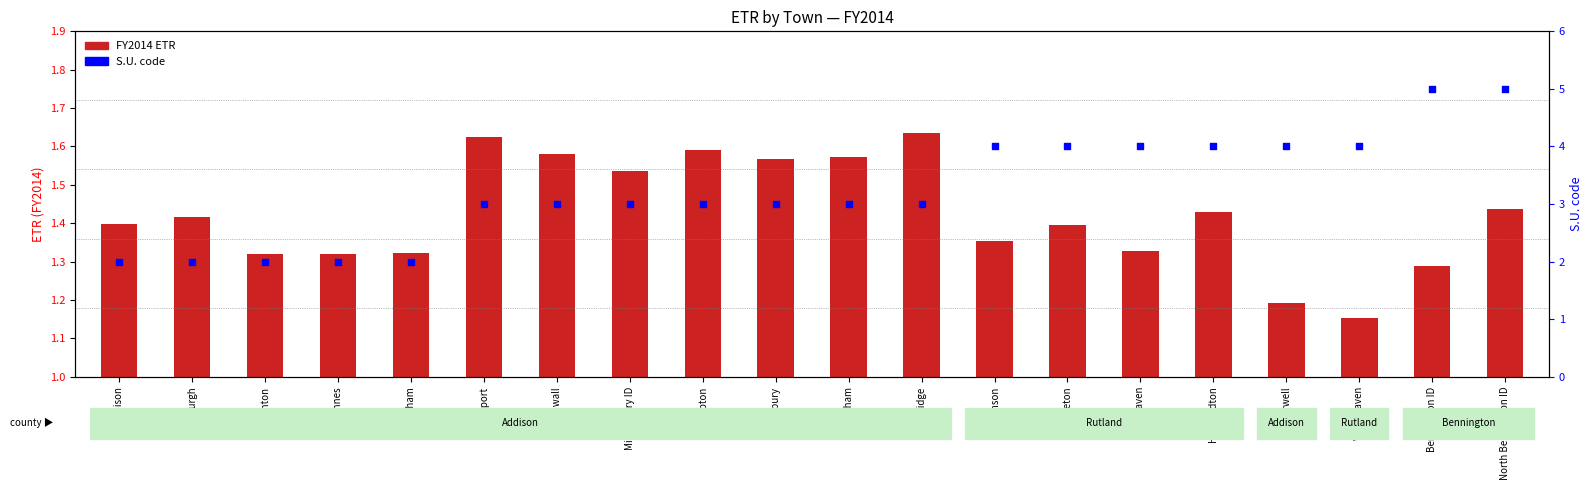

What is the total value across all series at Castleton?

5.4